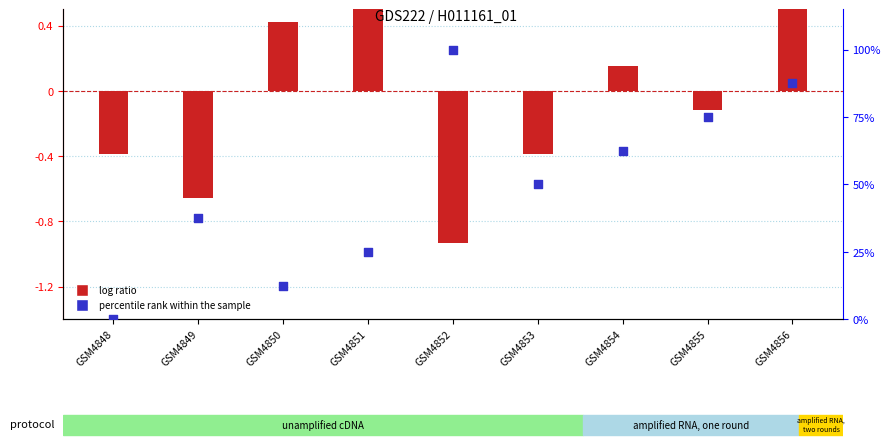

At how many categories does at least one series exceed 39?

5